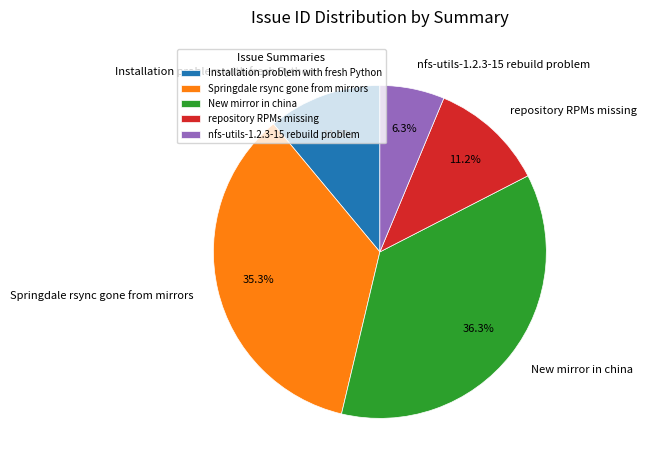

To the nearest percent, what is the difference between the largest and smallest slice percentages?

30%